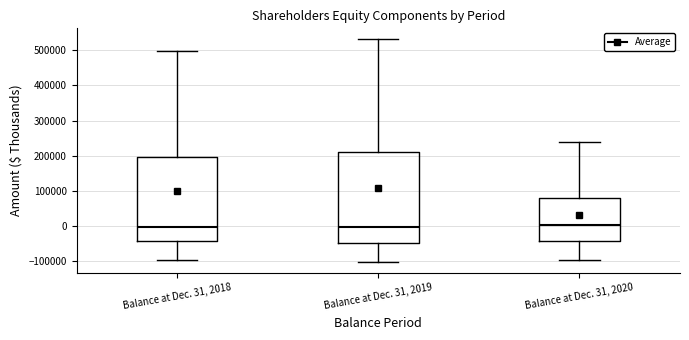

Which box is the tallest, from its lower edge to its upper edge?

Balance at Dec. 31, 2019